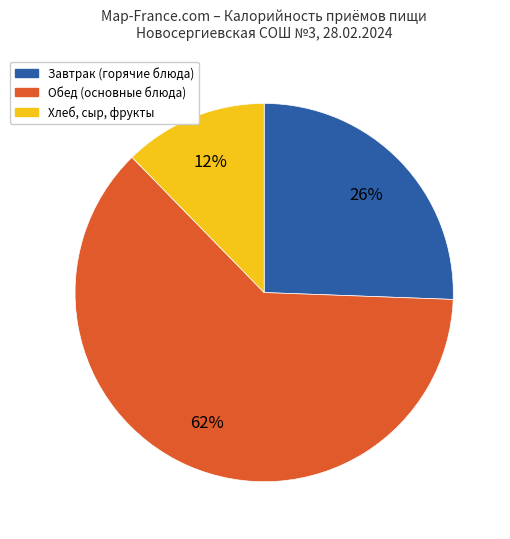

Is it true that Завтрак (горячие блюда) is 26% of the pie?

True